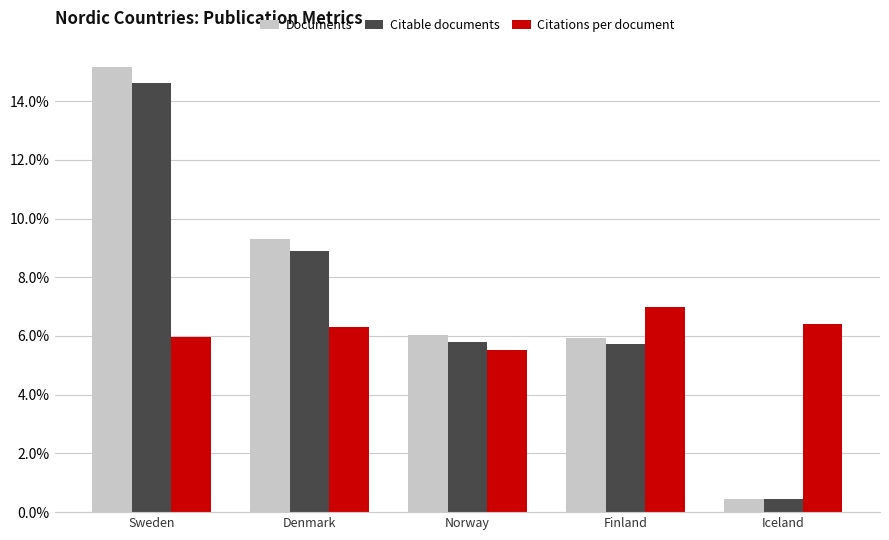

What value does the Citable documents series have at Sweden?

14.6